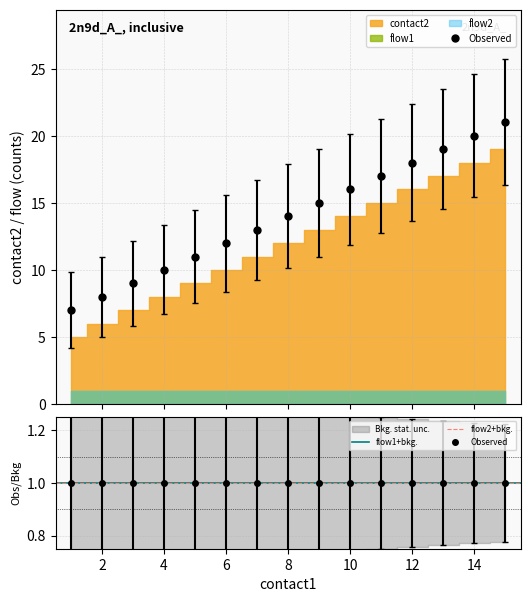

List the series in order of their peak value, lowest first.

flow1, flow2, contact2